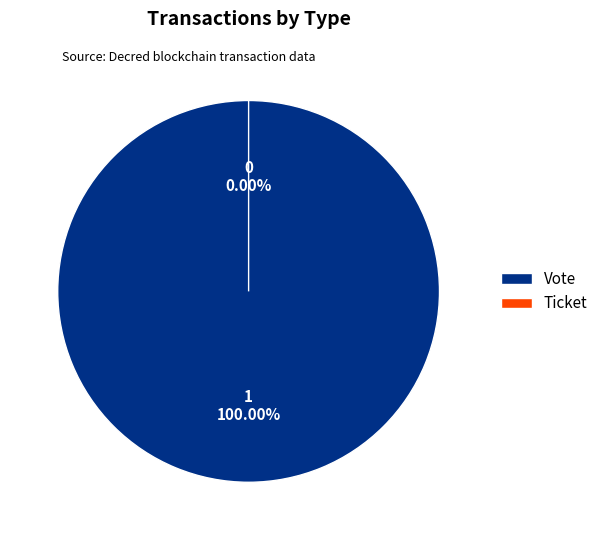

Which has a higher value, Ticket or Vote?

Vote